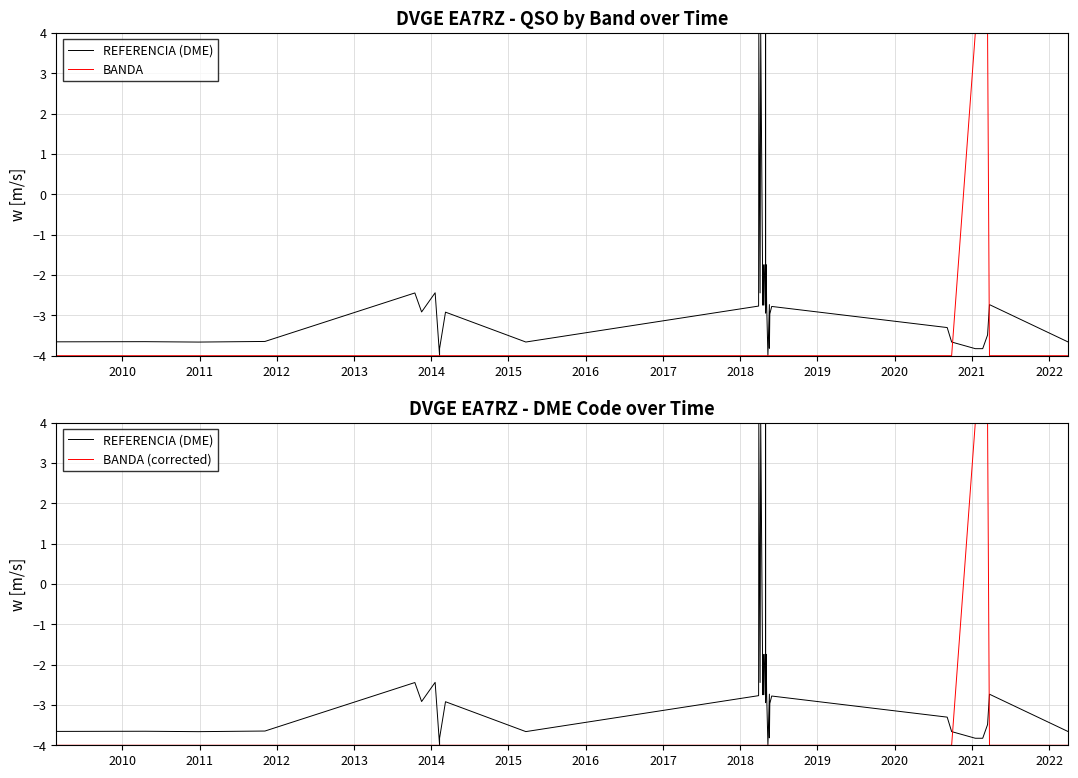

Reading left to right, what are all the values shown in this chart?

REFERENCIA (DME): -3.7	-3.7	-3.7	-3.6	-2.4	-2.9	-2.4	-4.0	-3.8	-2.9	-3.7	-2.8	4.0	-2.4	4.0	-2.7	-1.7	-2.7	-1.7	-1.7	4.0	-2.9	-1.7	-2.7	-4.0	-2.7	-3.8	-3.0	-2.8	-3.3	-3.7	-3.8	-3.8	-3.5	-2.7	-3.7
BANDA: -4.0	-4.0	-4.0	-4.0	-4.0	-4.0	-4.0	-4.0	-4.0	-4.0	-4.0	-4.0	-4.0	-4.0	-4.0	-4.0	-4.0	-4.0	-4.0	-4.0	-4.0	-4.0	-4.0	-4.0	-4.0	-4.0	-4.0	-4.0	-4.0	-4.0	-4.0	4.0	4.0	4.0	-4.0	-4.0
BANDA (corrected): -4.0	-4.0	-4.0	-4.0	-4.0	-4.0	-4.0	-4.0	-4.0	-4.0	-4.0	-4.0	-4.0	-4.0	-4.0	-4.0	-4.0	-4.0	-4.0	-4.0	-4.0	-4.0	-4.0	-4.0	-4.0	-4.0	-4.0	-4.0	-4.0	-4.0	-4.0	4.0	4.0	4.0	-4.0	-4.0